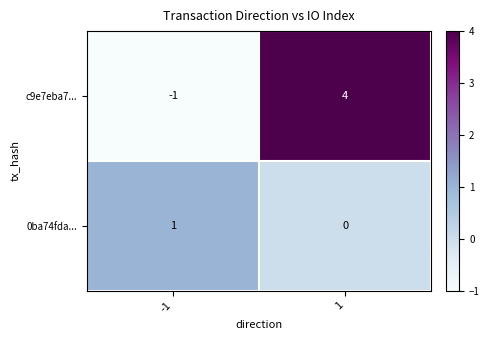

What is the spread (max minus min) of values at -1?

2